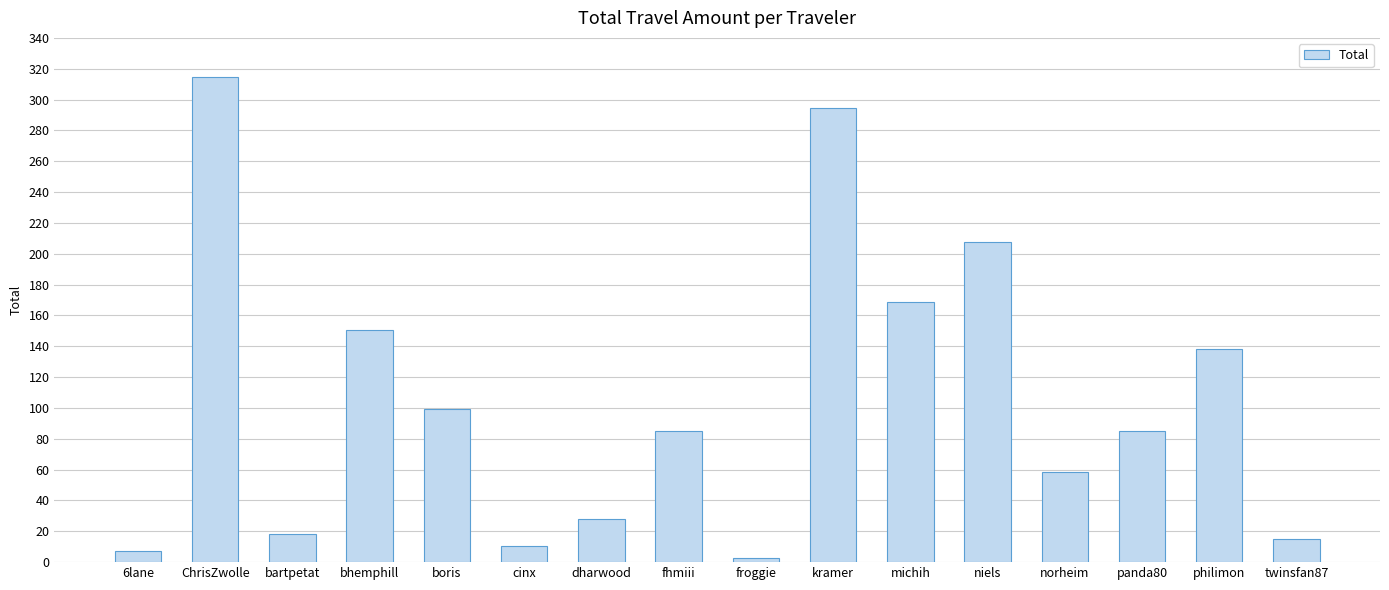

How many bars are there in total?

16